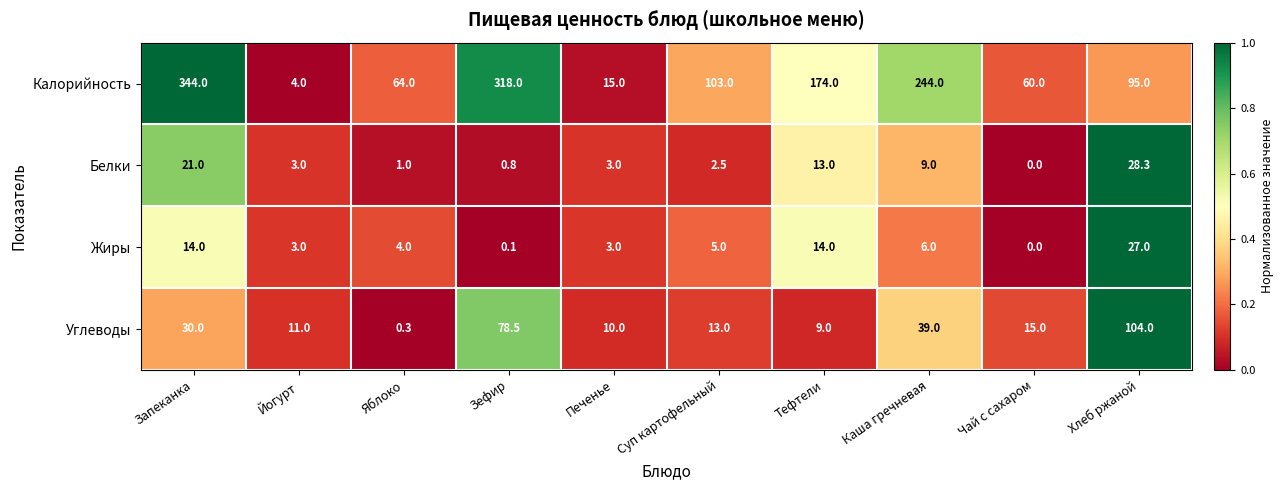

Which category has the lowest value across all series?

Чай с сахаром